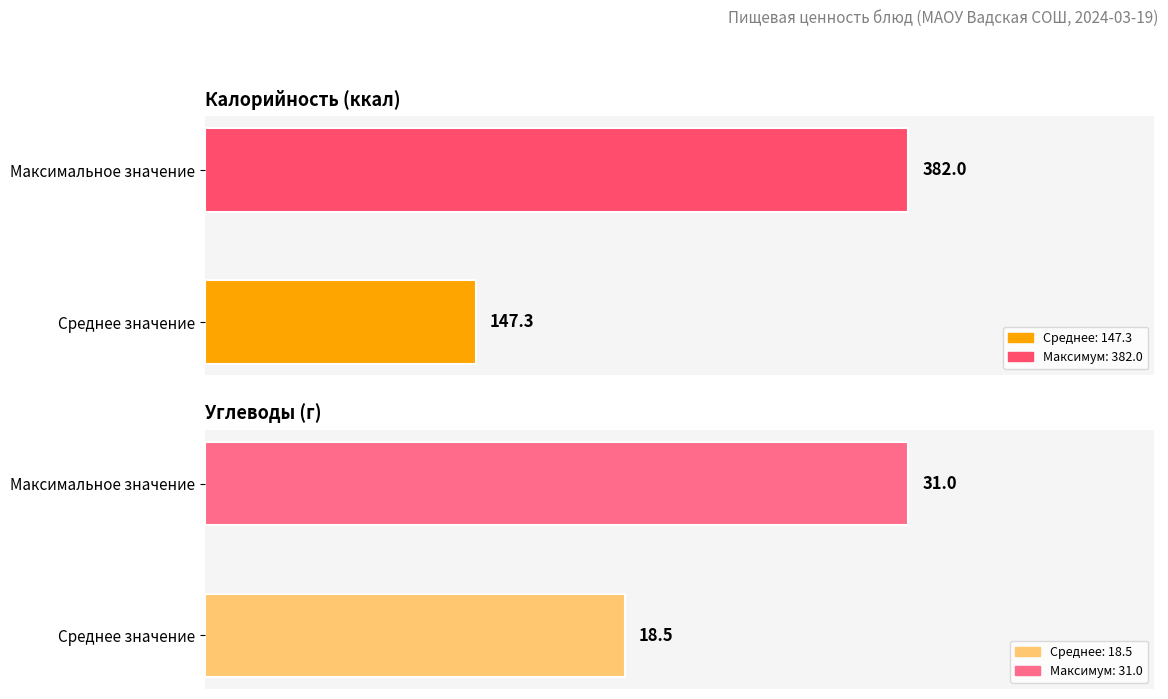

Are the bars horizontal?

Yes